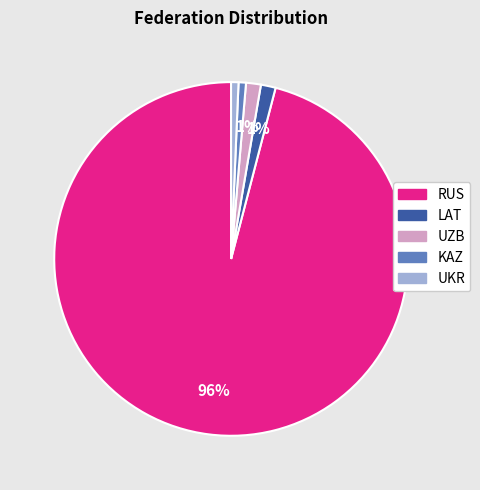

Which category has the biggest portion of the pie?

RUS